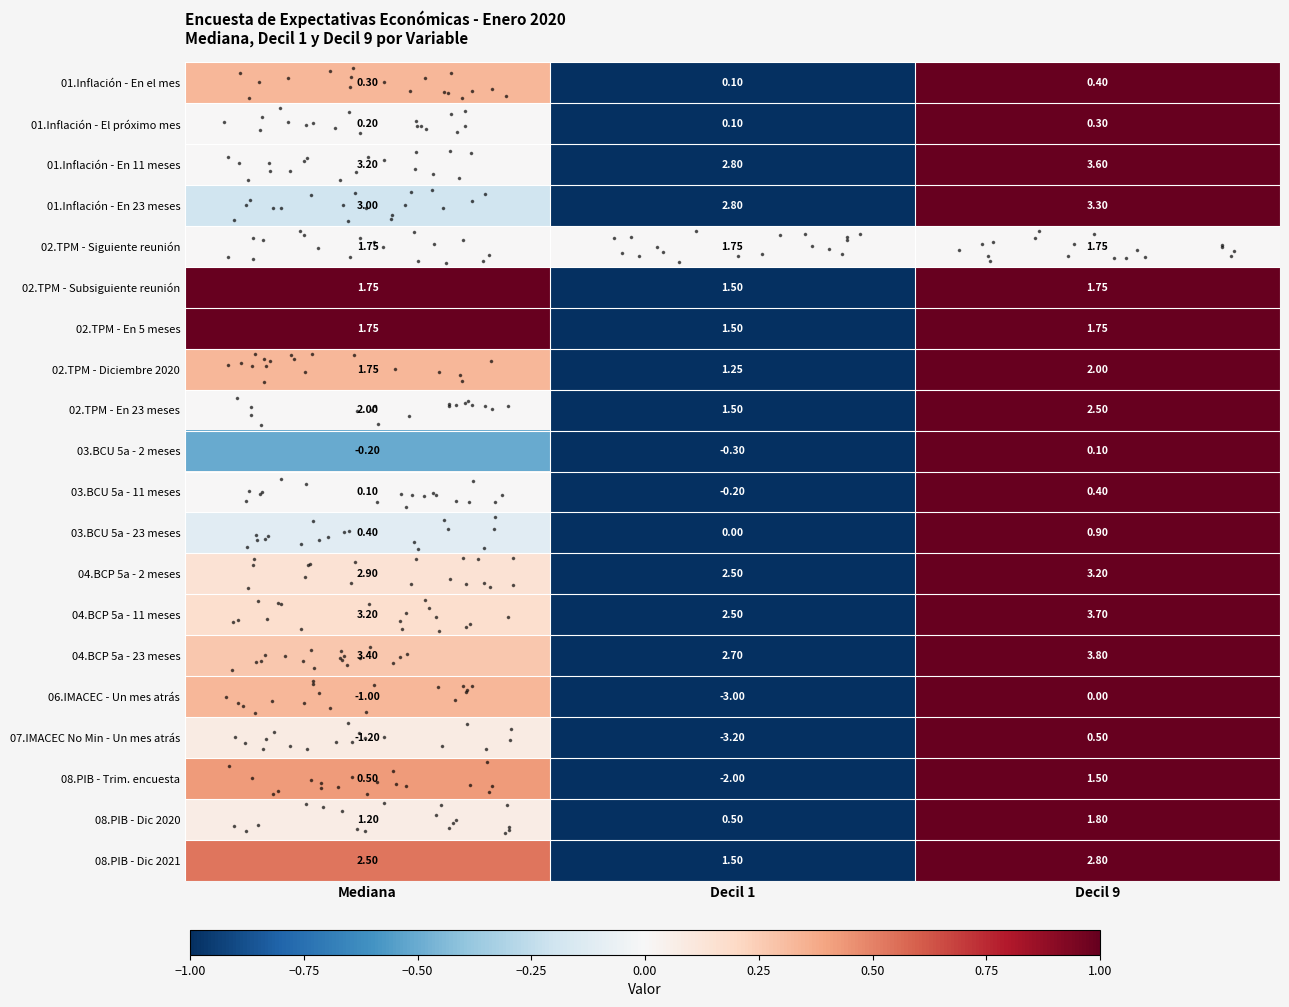

Is the value of 01.Inflación - En el mes at Mediana greater than the value of 04.BCP 5a - 2 meses at Decil 9?

No